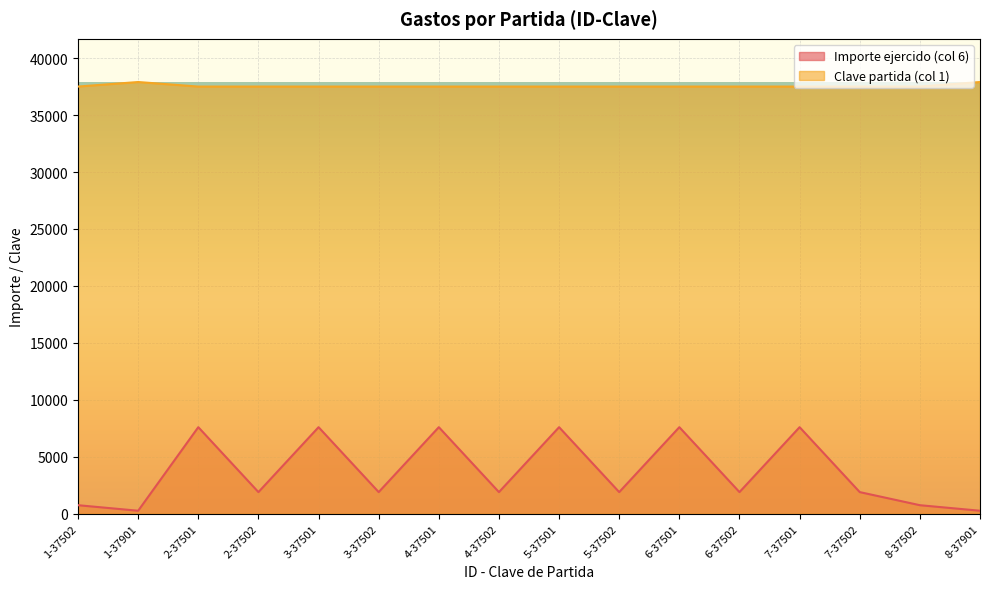

How many data points does each series have?

16